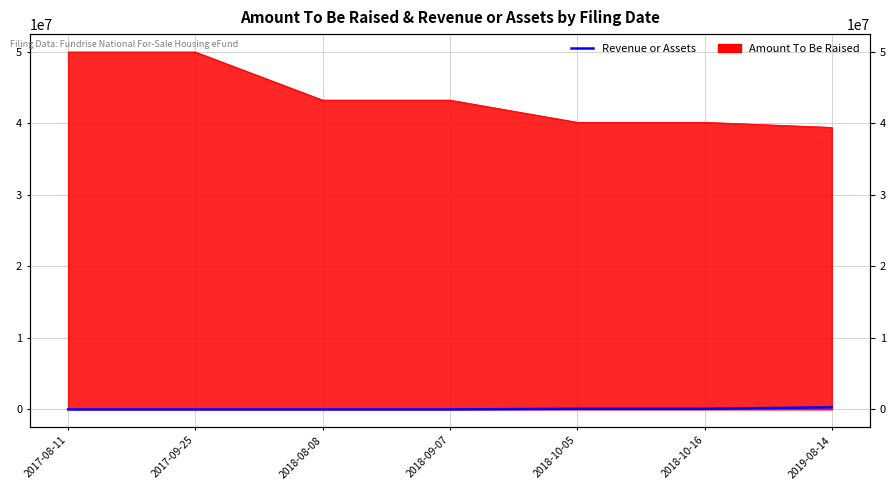

Is it true that the value at 2018-08-08 is 0?

True